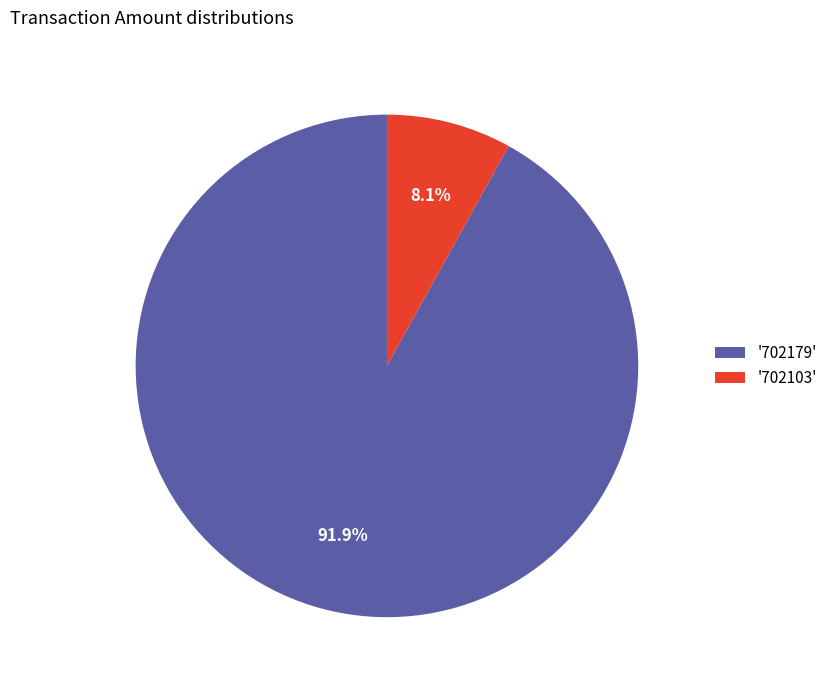

Which slice is the smallest?

'702103'